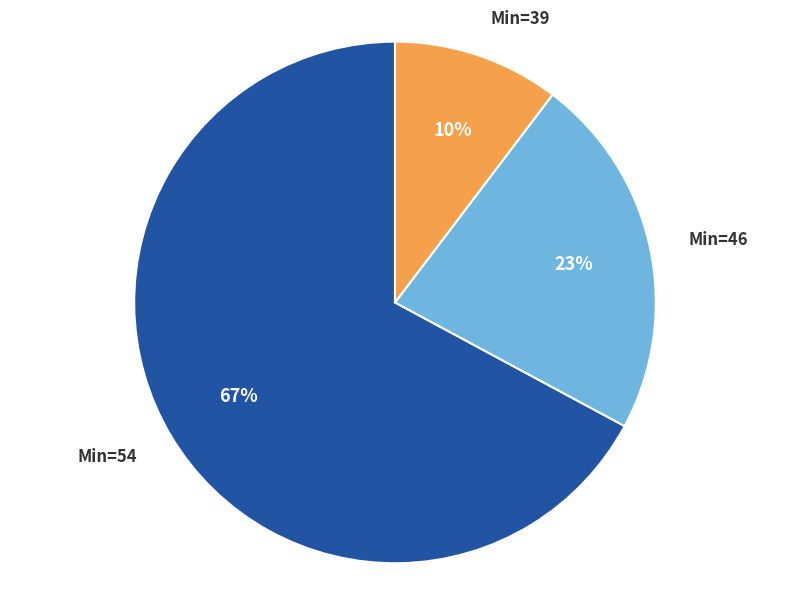

Count the number of slices in the pie.

3